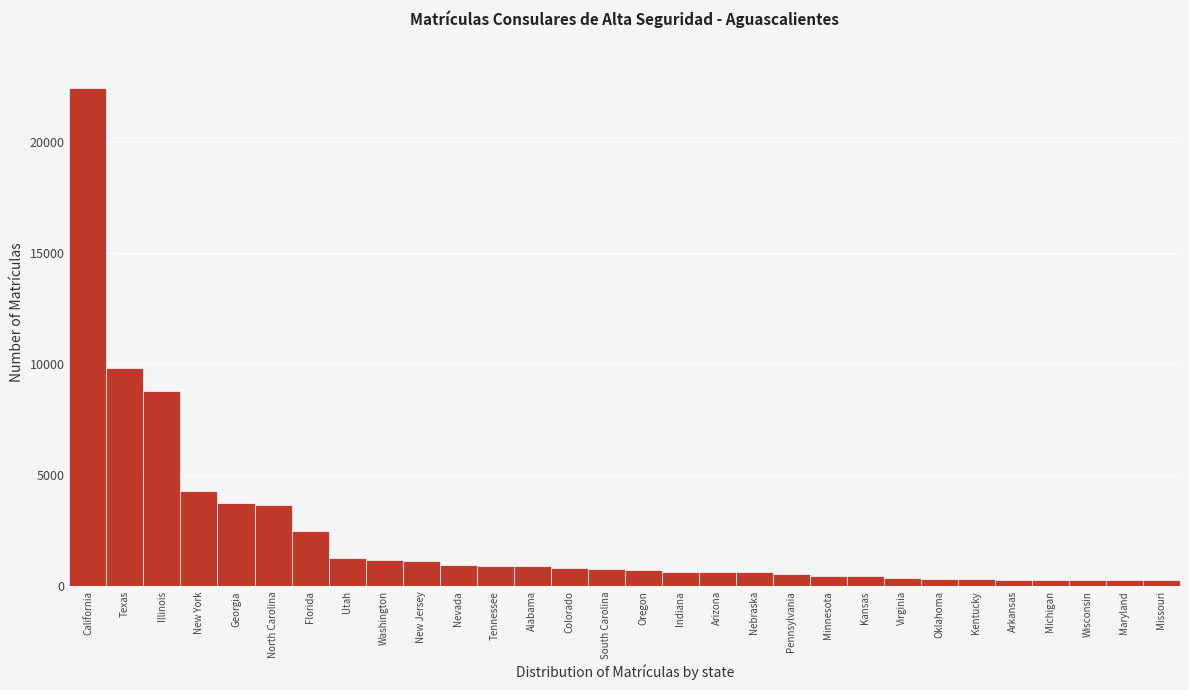

Which has a higher value, Pennsylvania or Georgia?

Georgia